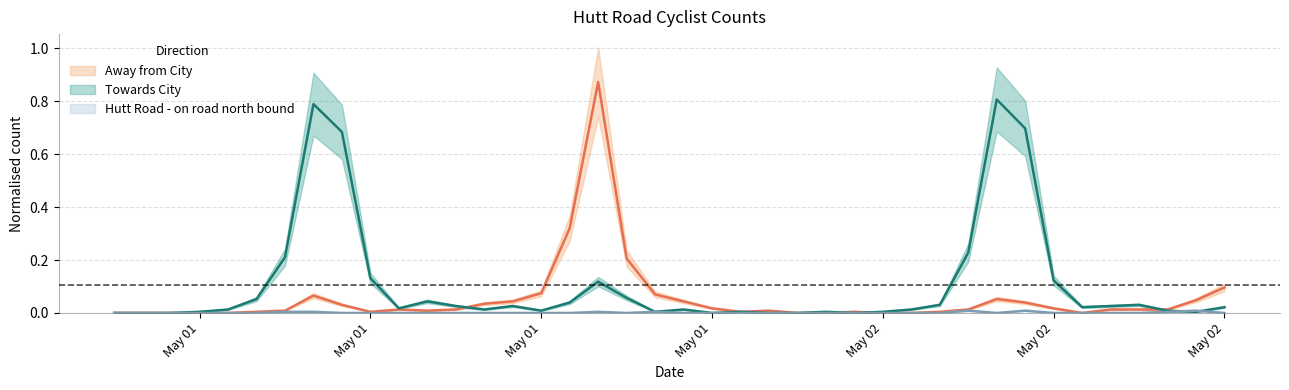

What is the sum of all Away from City values?

2.2